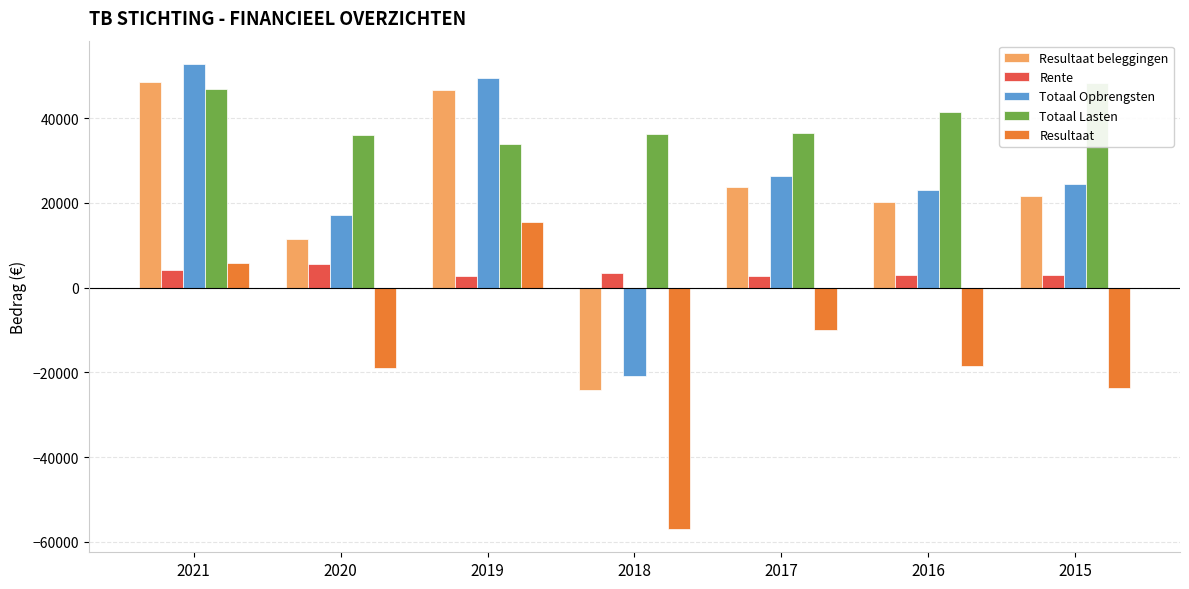

The Resultaat series shows 9345 at 2021. True or false?

False